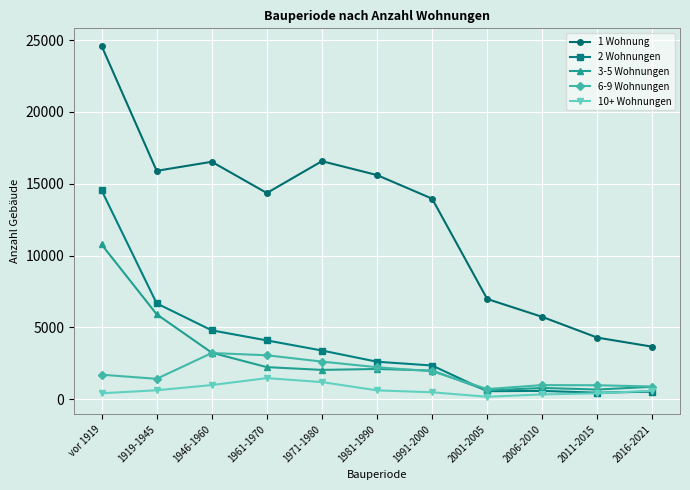

True or false: 3-5 Wohnungen has more than 0 interior local peaks.

True